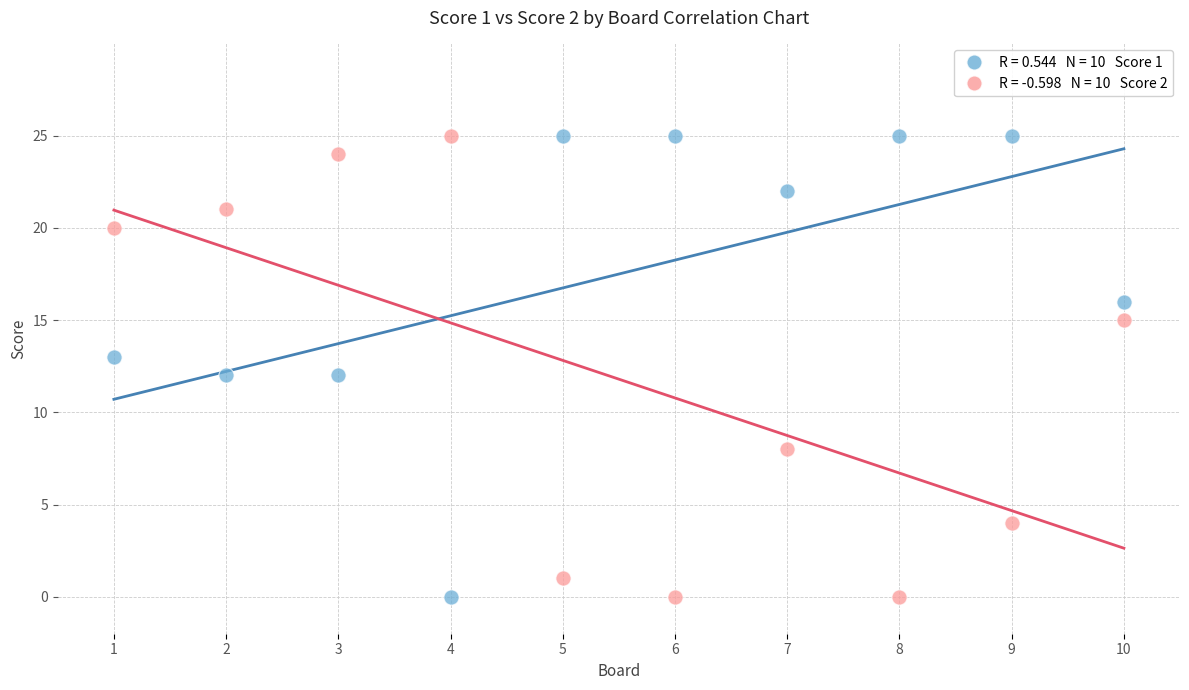

Across all data points, what is the range of X values (max minus min)?

9